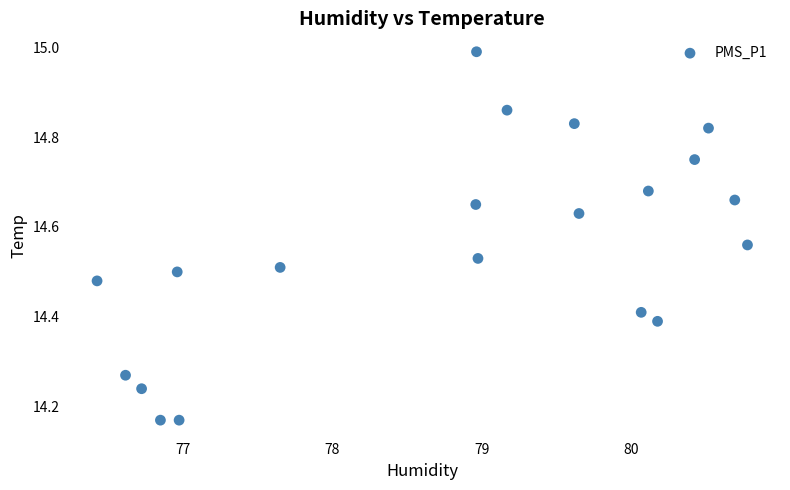

What is the range of X values (max minus min)?

4.4